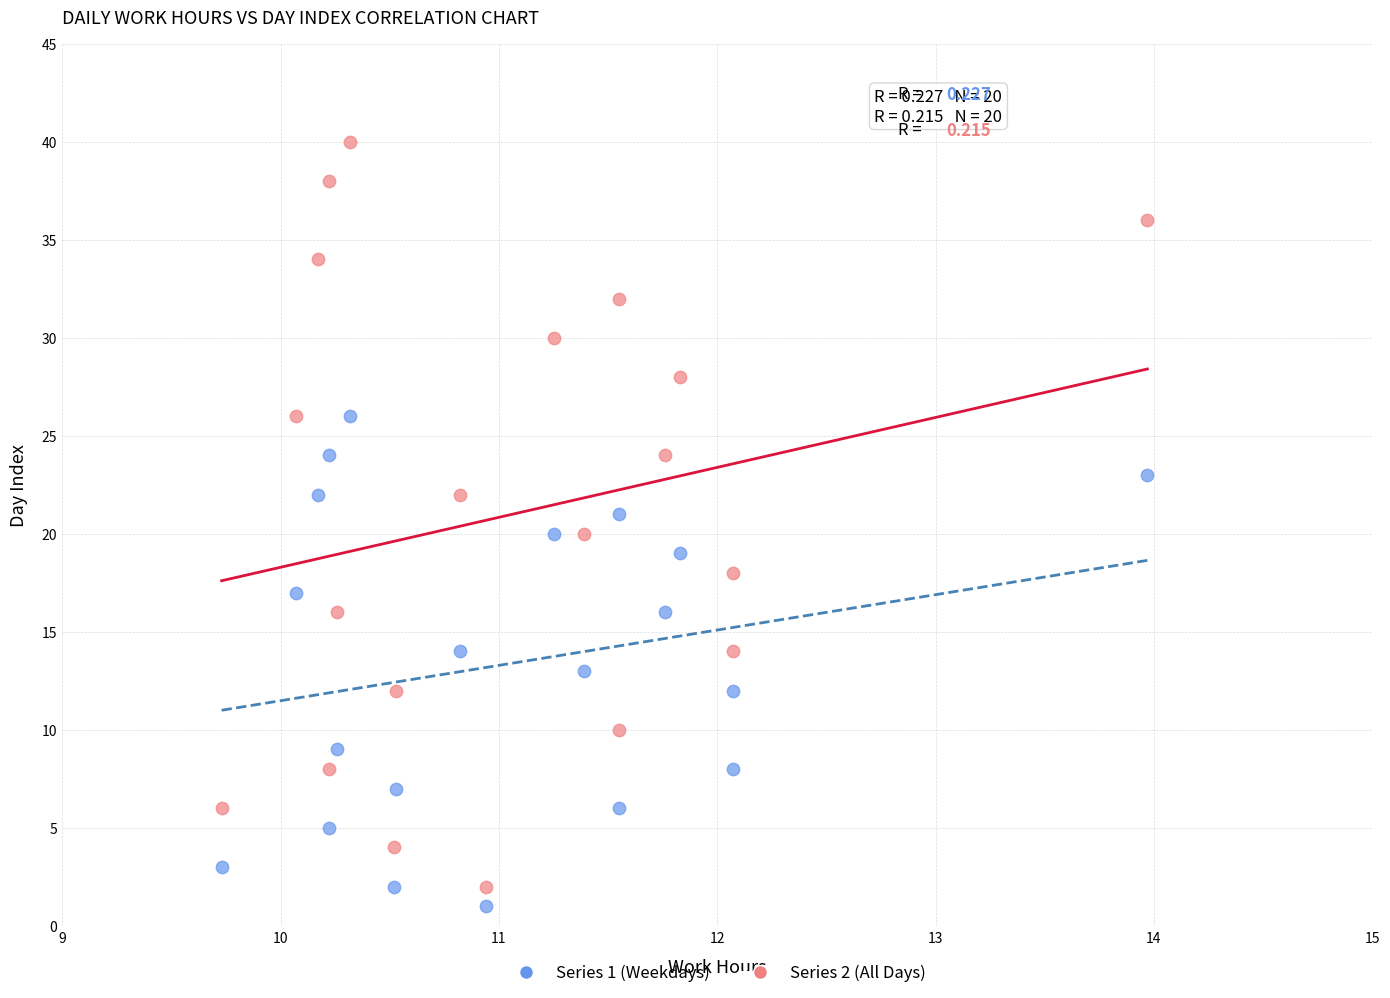

Across all data points, what is the range of Y values (max minus min)?

39